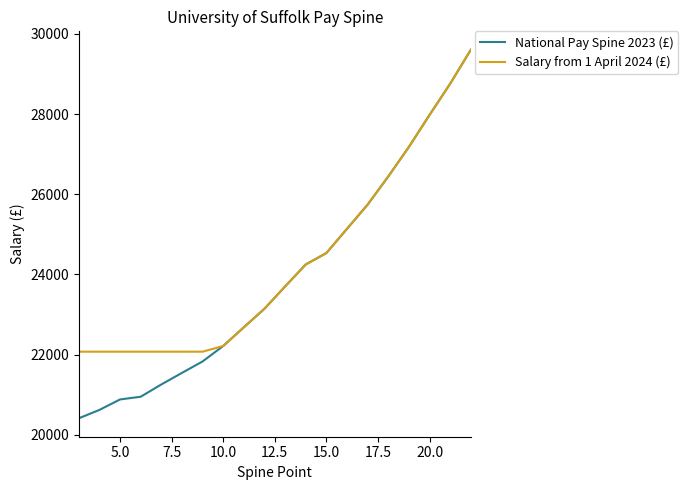

Which series has the largest range (max minus min)?

National Pay Spine 2023 (£)